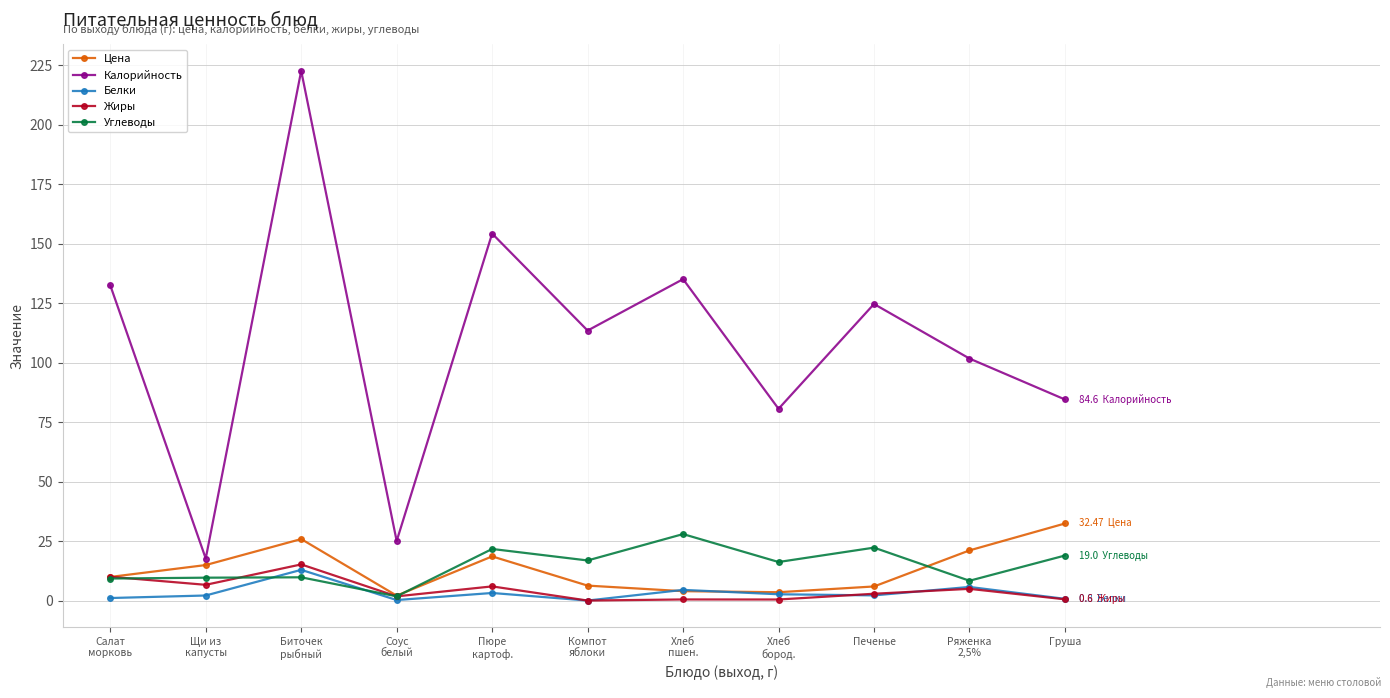

True or false: Калорийность has more than 1 interior local peaks.

True